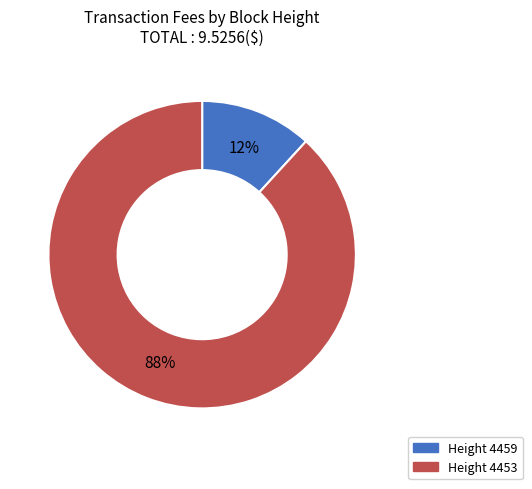

Is there any slice that represents more than half of the pie?

Yes